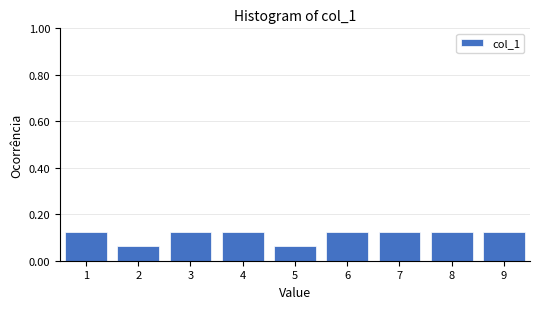

Reading left to right, list every bar in this chart as the range it spans on the x-axis followed by its height. The values are not printed on the chart, so give them approximately, as read against the axis.

0.5 to 1.5: 0.12
1.5 to 2.5: 0.06
2.5 to 3.5: 0.12
3.5 to 4.5: 0.12
4.5 to 5.5: 0.06
5.5 to 6.5: 0.12
6.5 to 7.5: 0.12
7.5 to 8.5: 0.12
8.5 to 9.5: 0.12